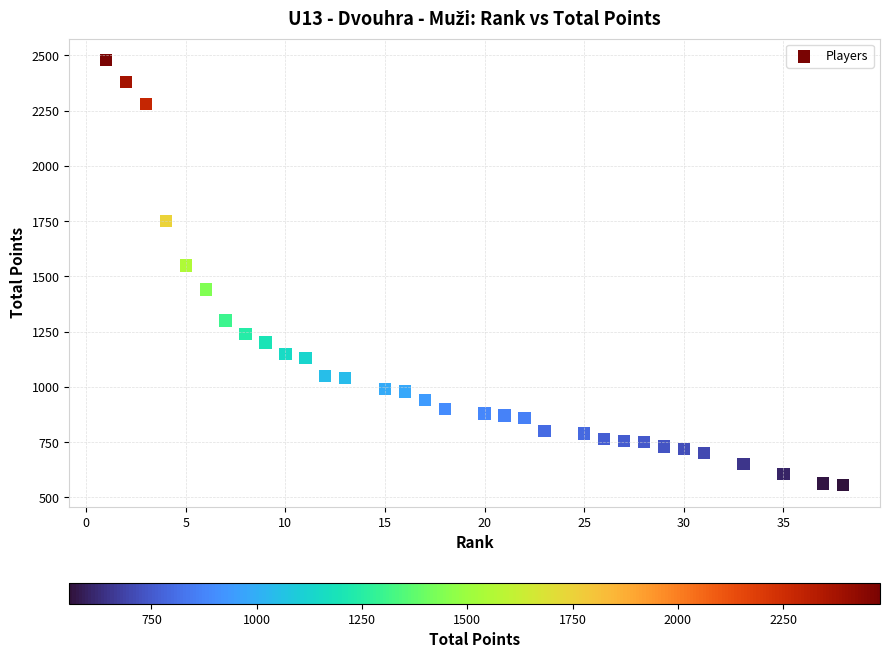

What Y value in the scatter plot is closest to 1517?

1550